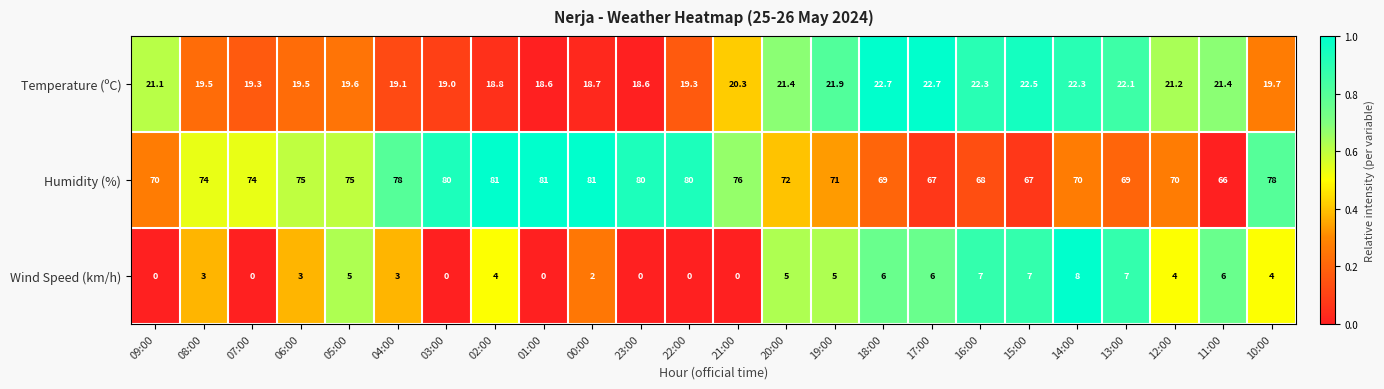

Count the Wind Speed (km/h) values in the range 0 to 6.

20